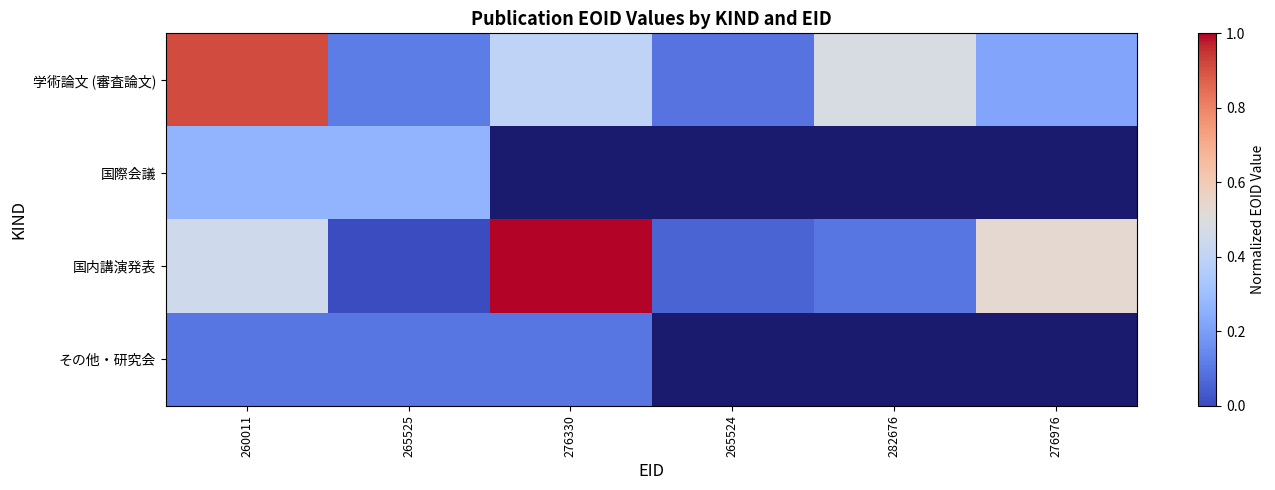

Which series has the widest spread of values?

国内講演発表